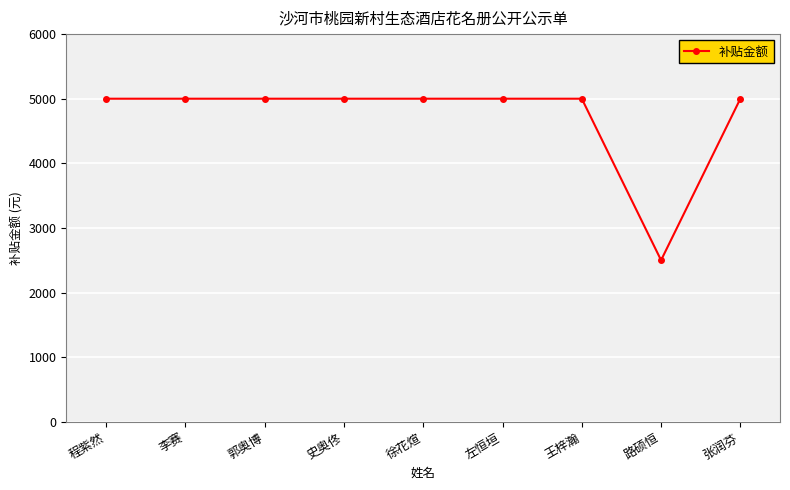

Reading left to right, extract all data points from this chart.

5000	5000	5000	5000	5000	5000	5000	2500	5000